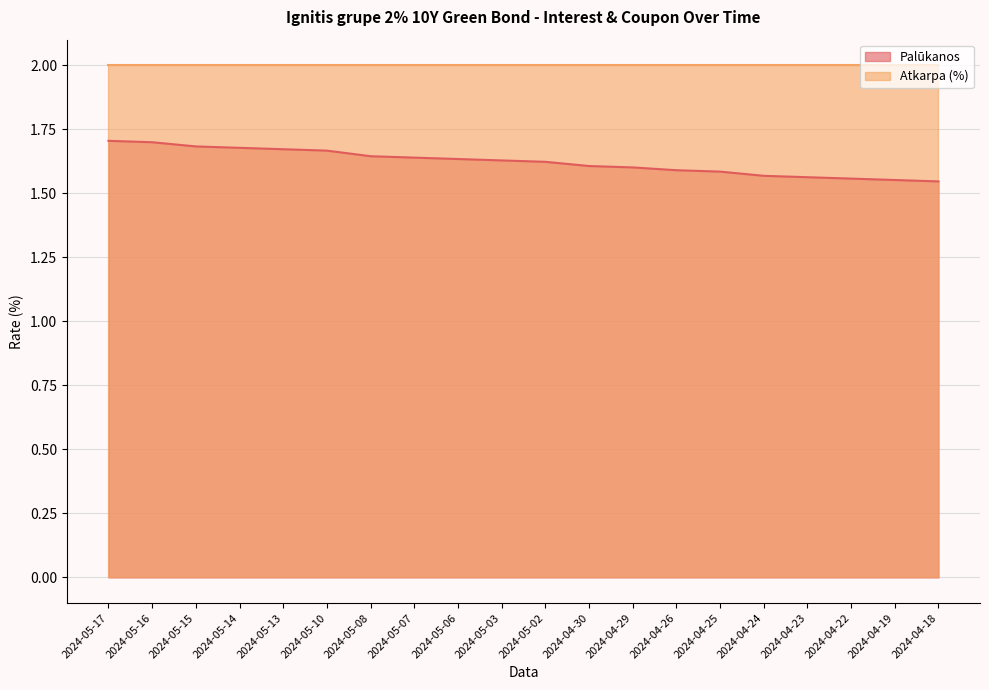

What is the difference between the maximum and minimum values?

0.2